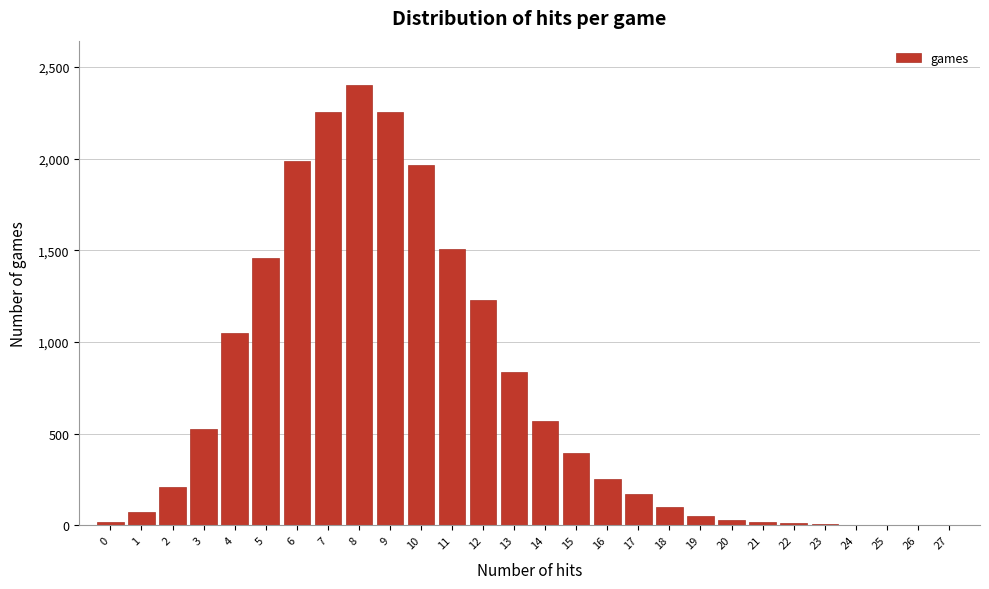

What is the maximum value shown in the chart?

2403